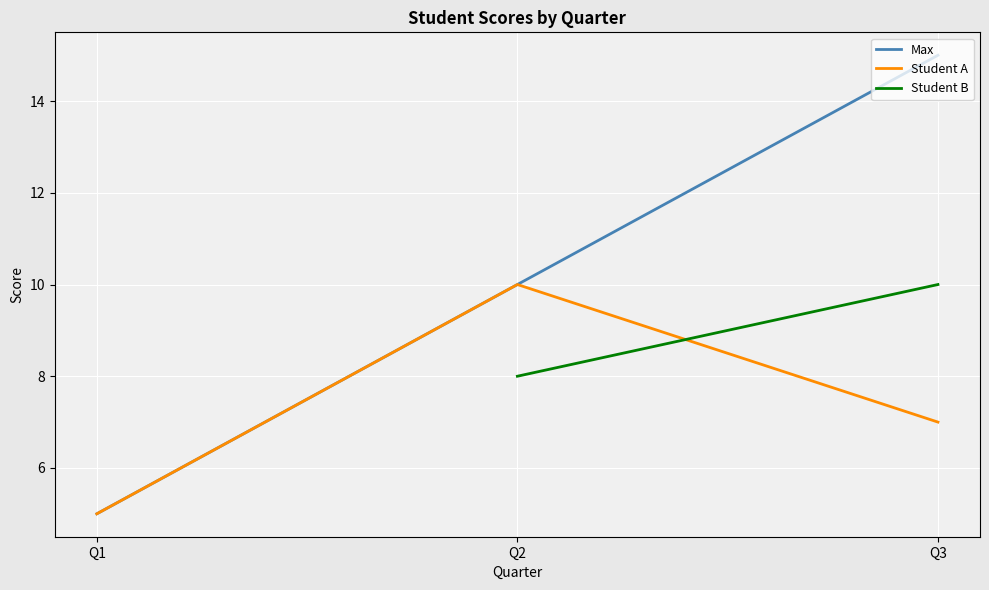

What is the approximate value of Max at Q3, to the nearest 5?

15